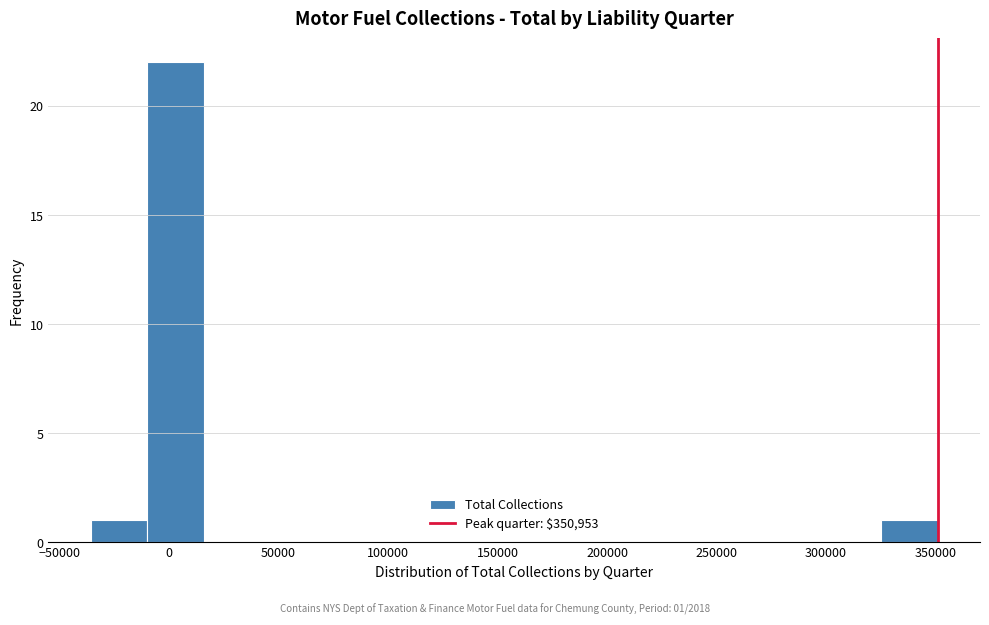

Over which range of the x-axis is the bar tallest?

-10000 to 15000